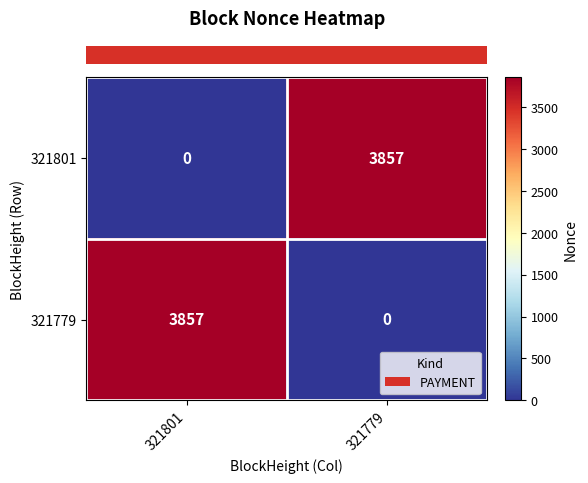

How many data points does each series have?

2